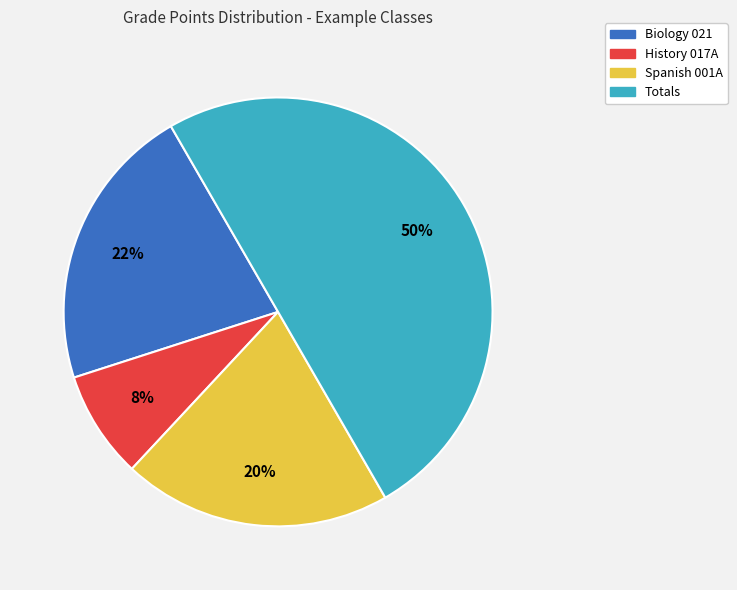

Rank the categories by value from lowest to highest.

History 017A, Spanish 001A, Biology 021, Totals